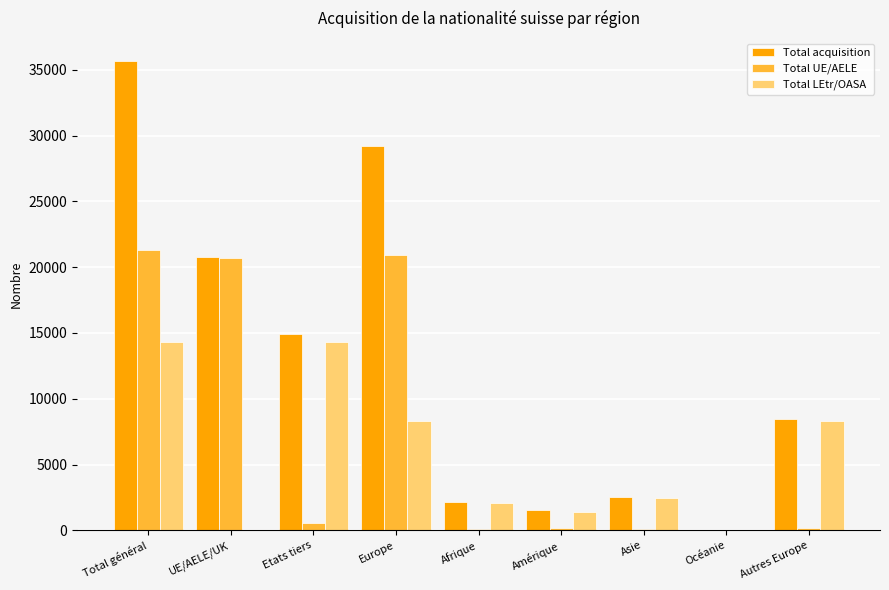

How many series are shown in this chart?

3